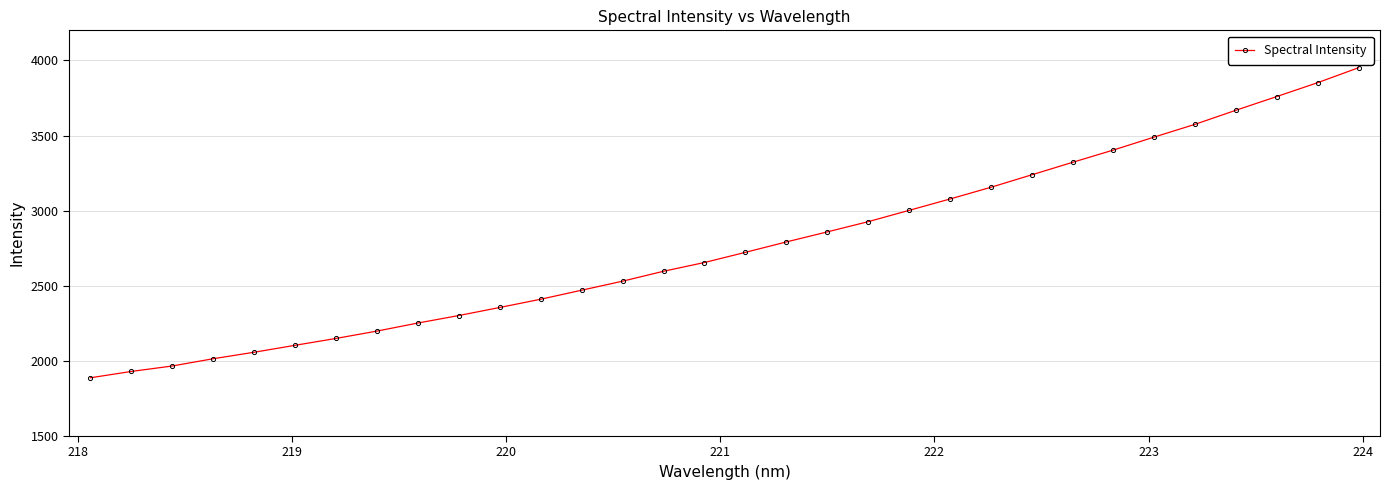

What is the minimum value shown in the chart?

1887.7